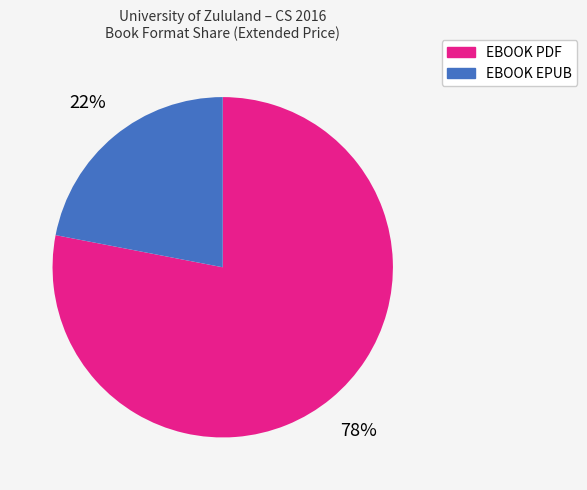

Does any single category account for the majority?

Yes